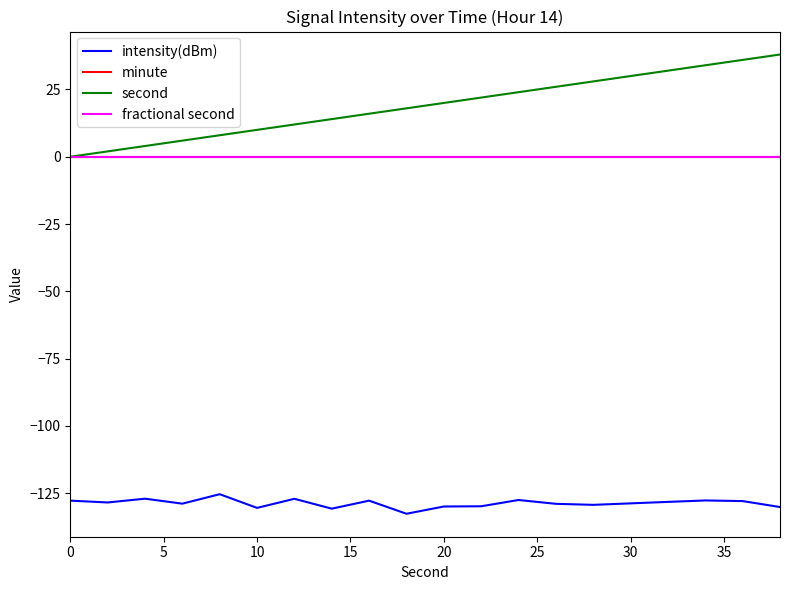

Does the chart display data point markers on the line(s)?

No